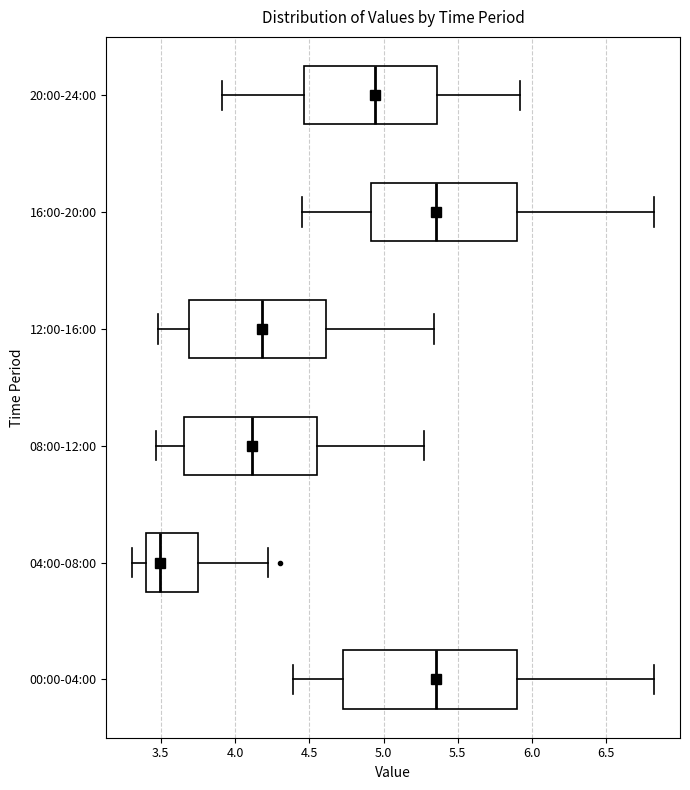

Comparing the boxes themselves (not the whiskers), which one is the widest?

00:00-04:00